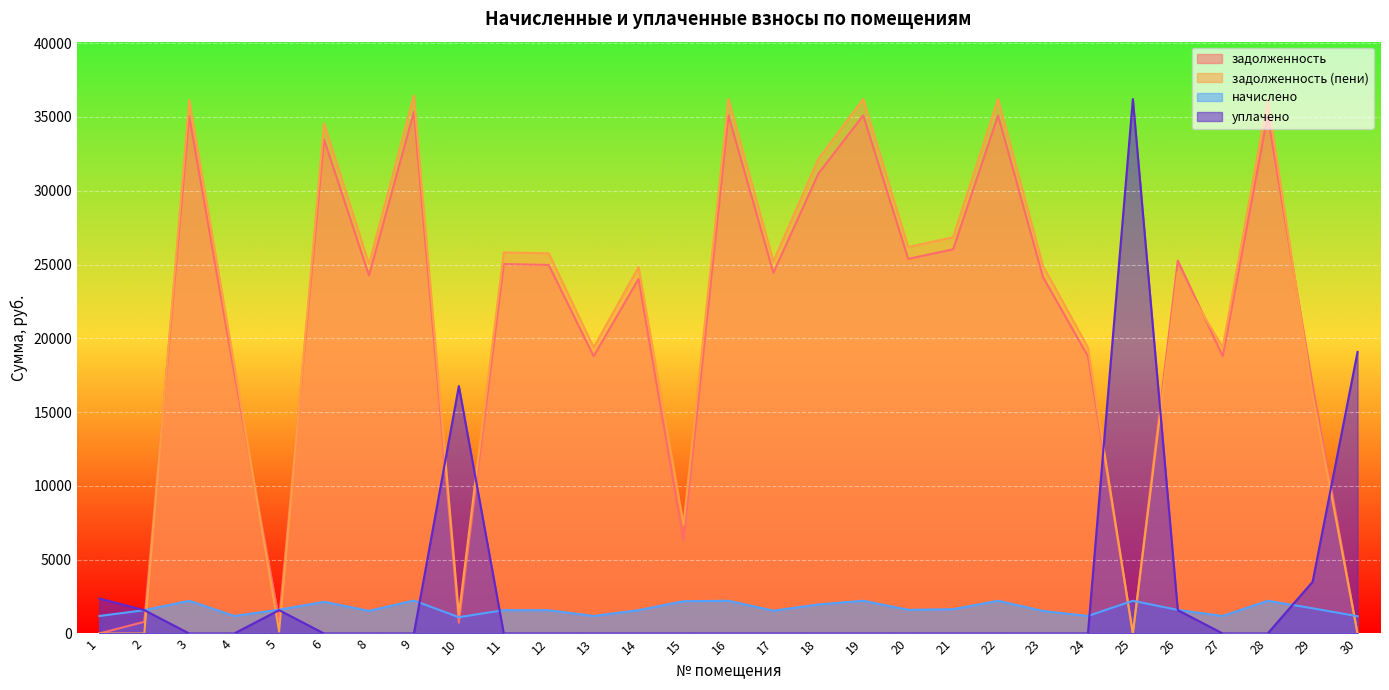

True or false: задолженность (пени) has more than 1 points higher than both neighbors.

True